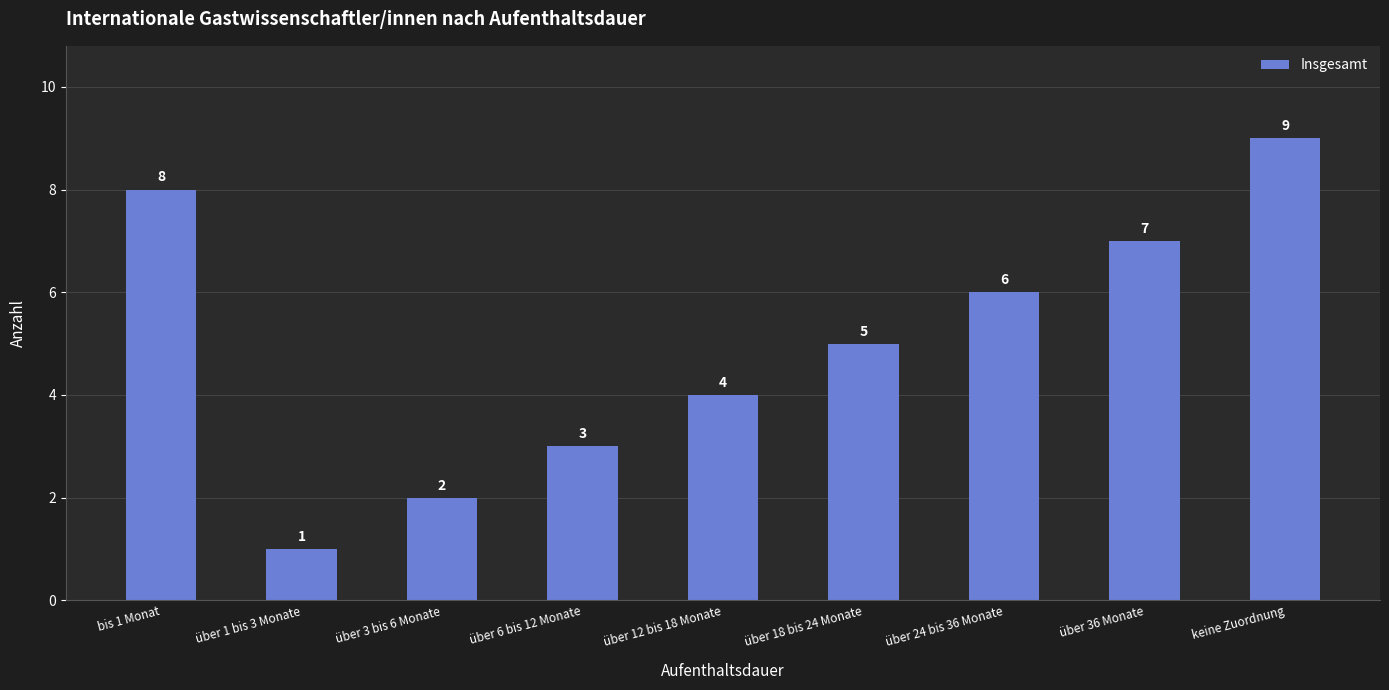

How many distinct data groups are displayed?

1